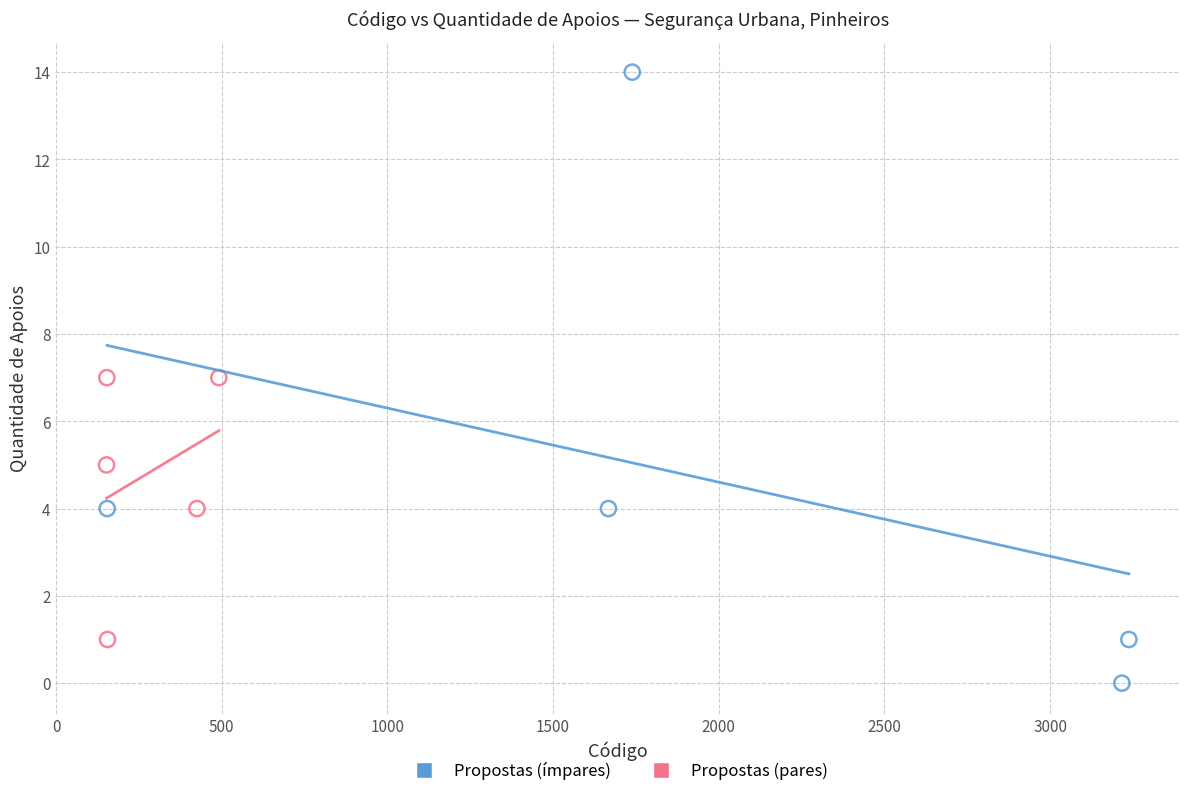

Which series has the widest spread of Y values?

Propostas (ímpares)